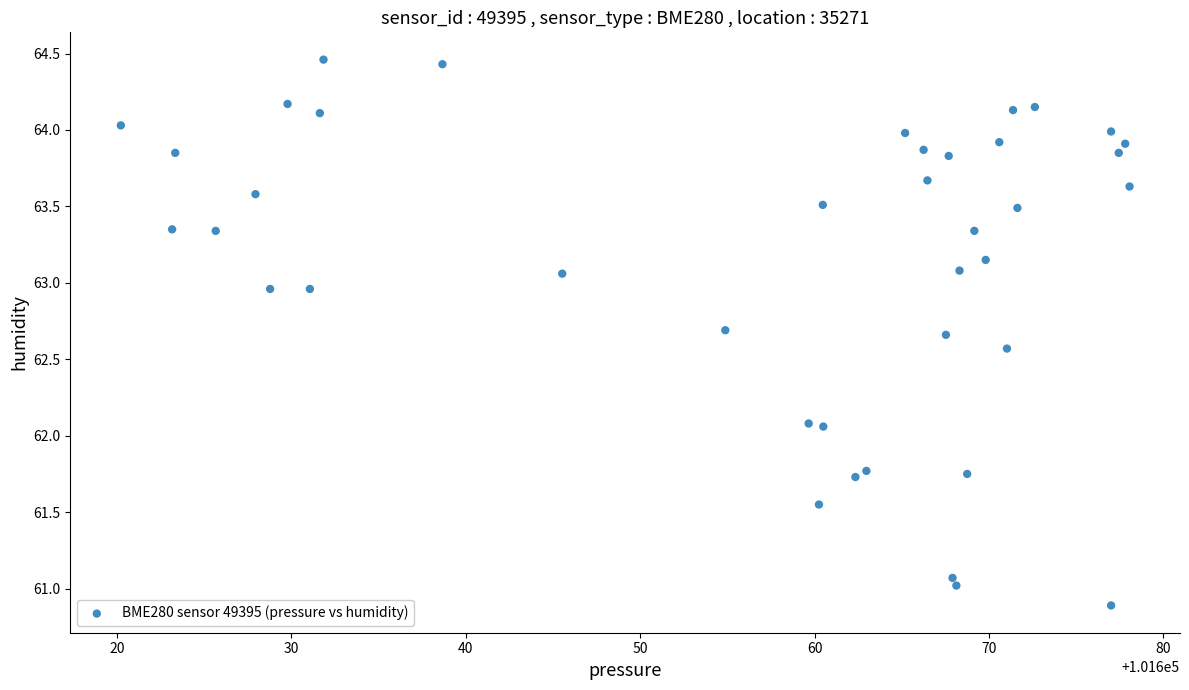

What is the range of Y values (max minus min)?

3.6